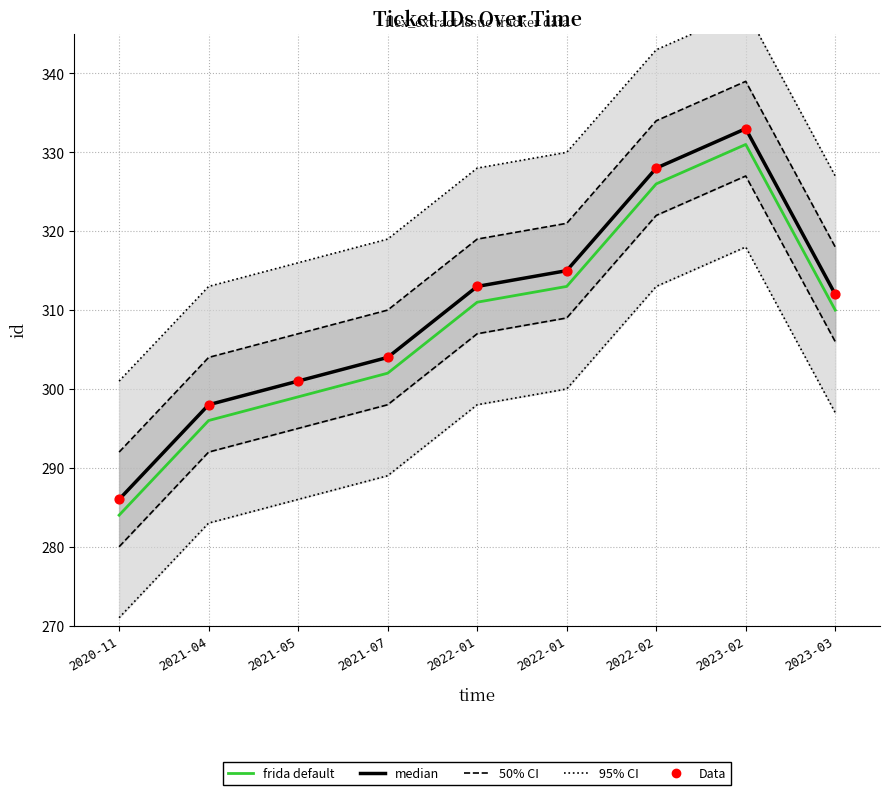

At how many categories does at least one series exceed 289?

9